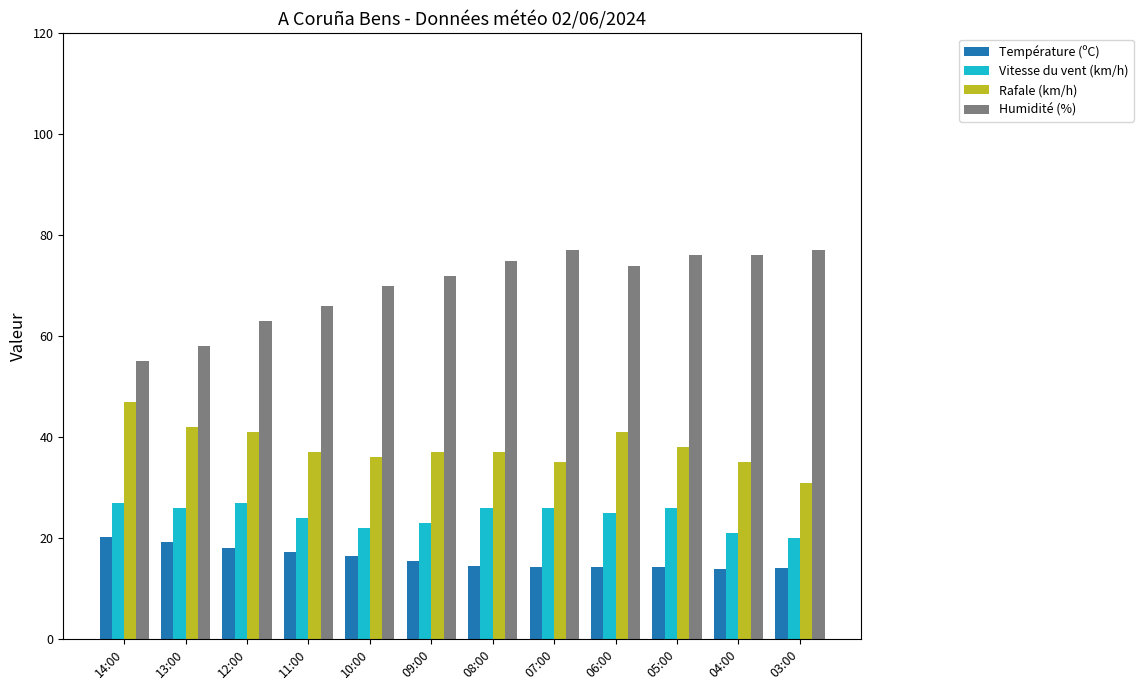

What is the minimum value shown in the chart?

13.9